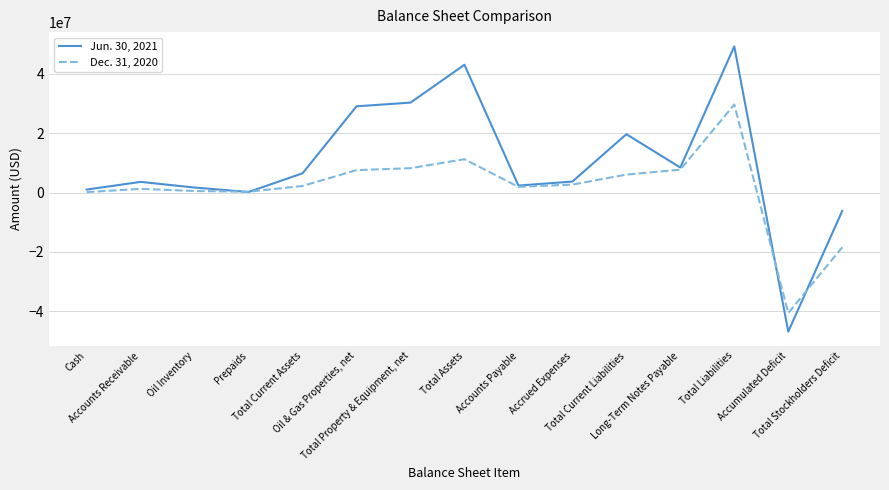

What position from the right is Prepaids?

12